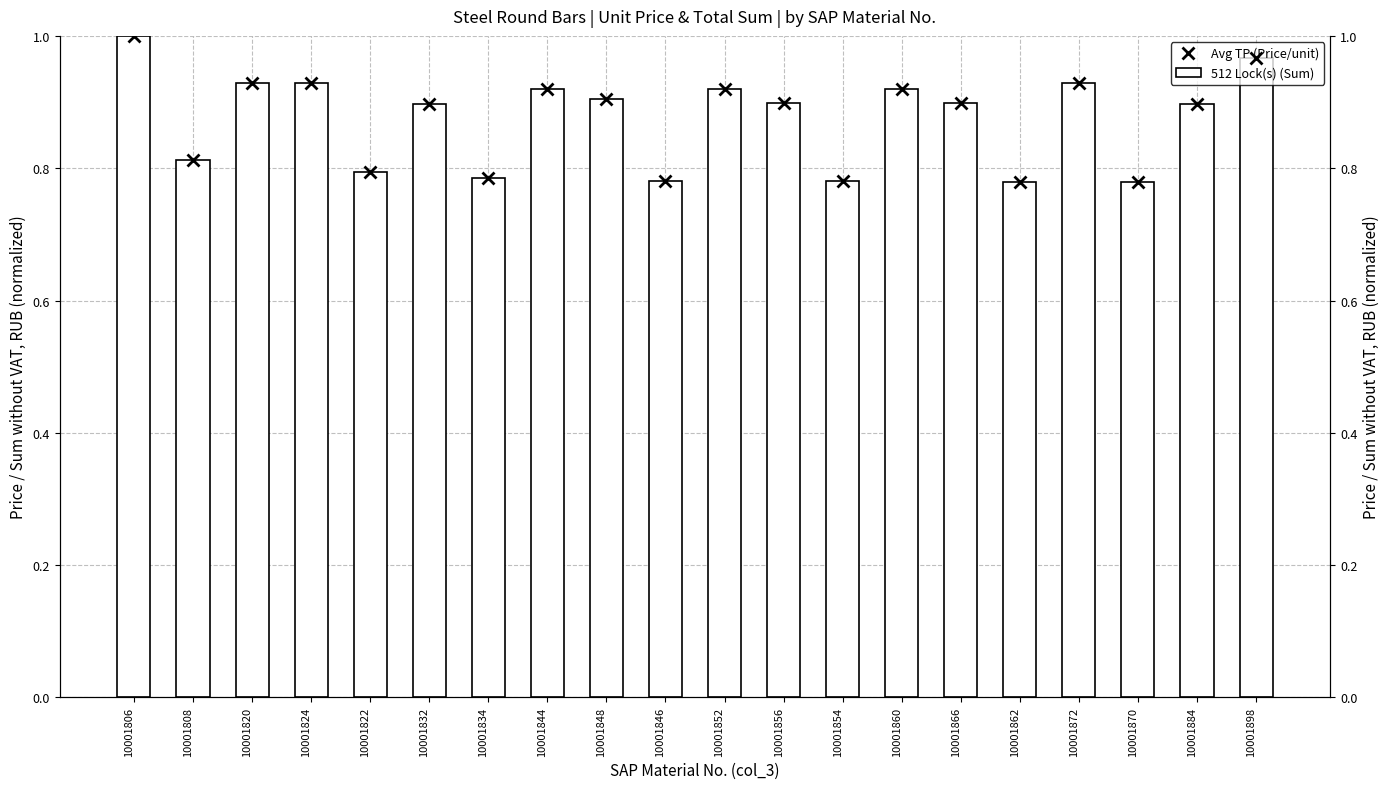

Which label corresponds to the largest value in the chart?

10001806